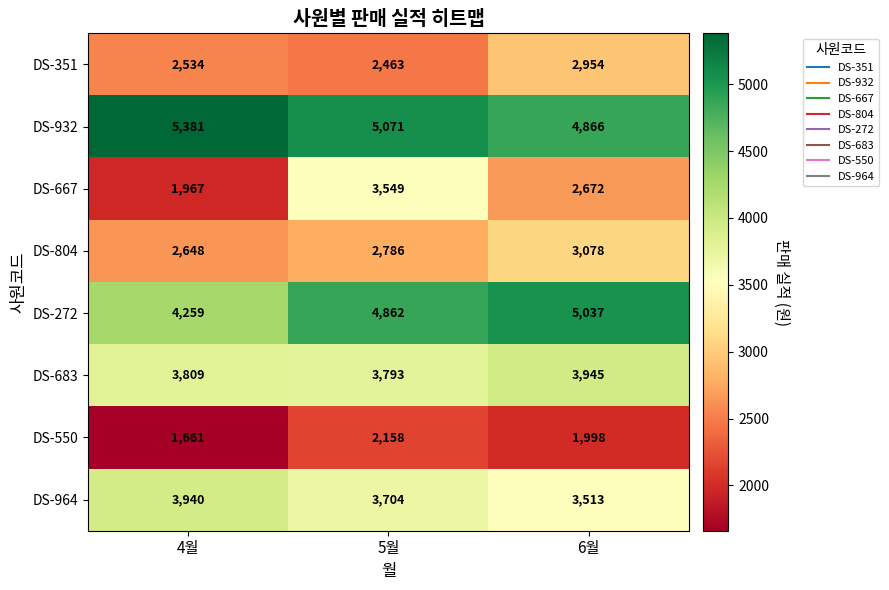

Reading left to right, transcribe all the data shown in this chart.

DS-351: 2534	2463	2954
DS-932: 5381	5071	4866
DS-667: 1967	3549	2672
DS-804: 2648	2786	3078
DS-272: 4259	4862	5037
DS-683: 3809	3793	3945
DS-550: 1661	2158	1998
DS-964: 3940	3704	3513